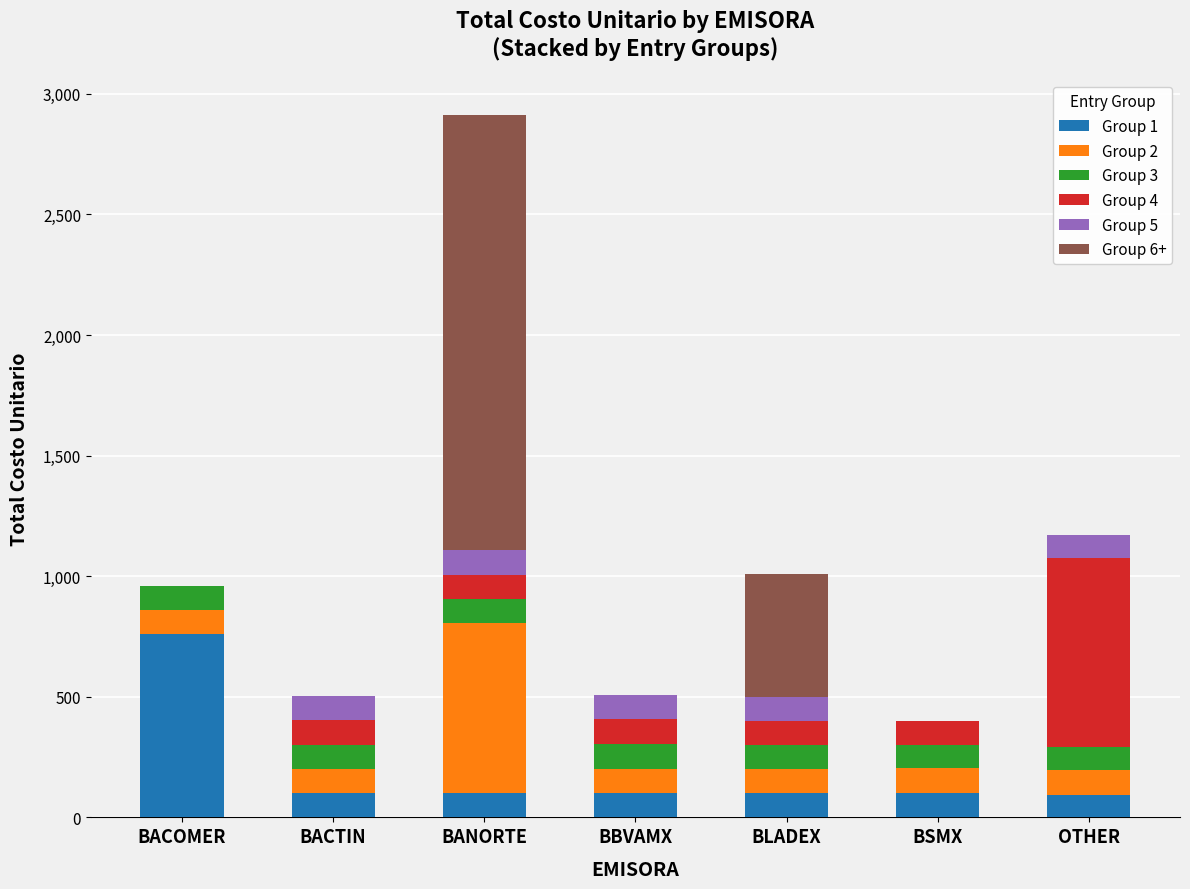

What is the sum of the Group 1 values at BLADEX and BSMX?

202.9